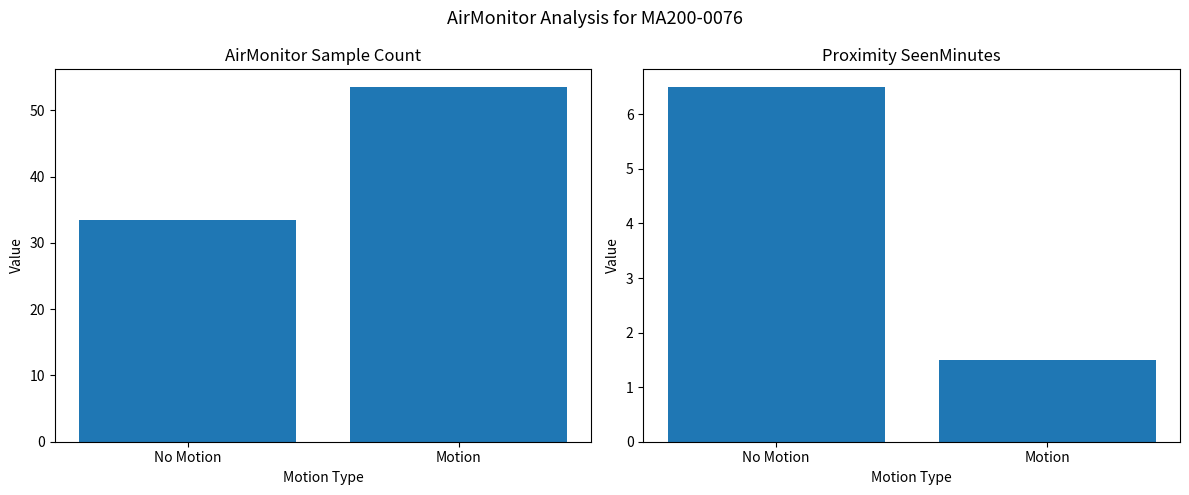

How many Proximity_SeenMinutes values are between 1 and 6?

1